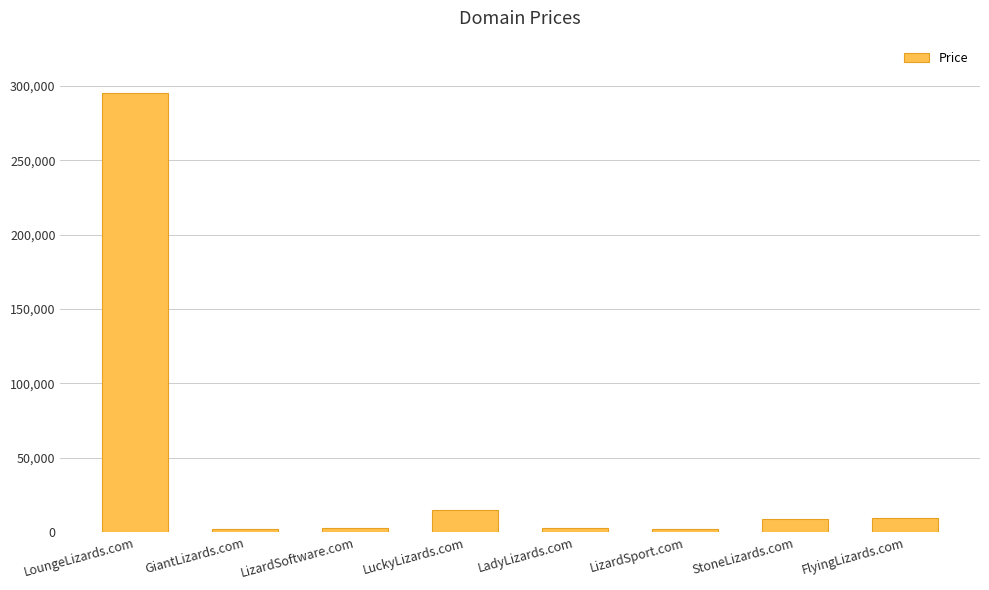

Which label corresponds to the largest value in the chart?

LoungeLizards.com